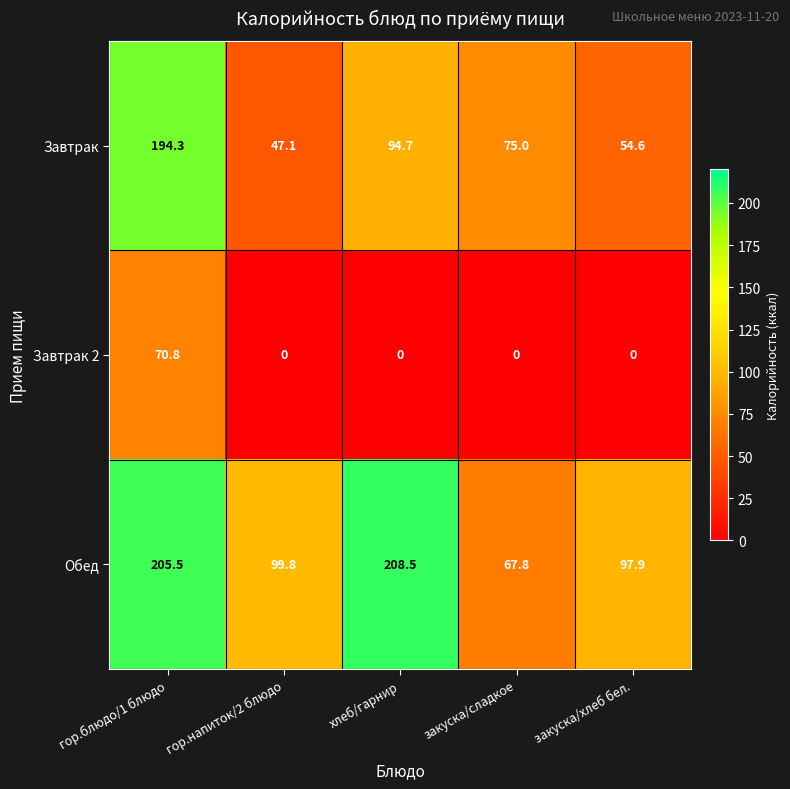

List the series in order of their overall mean, highest first.

Обед, Завтрак, Завтрак 2